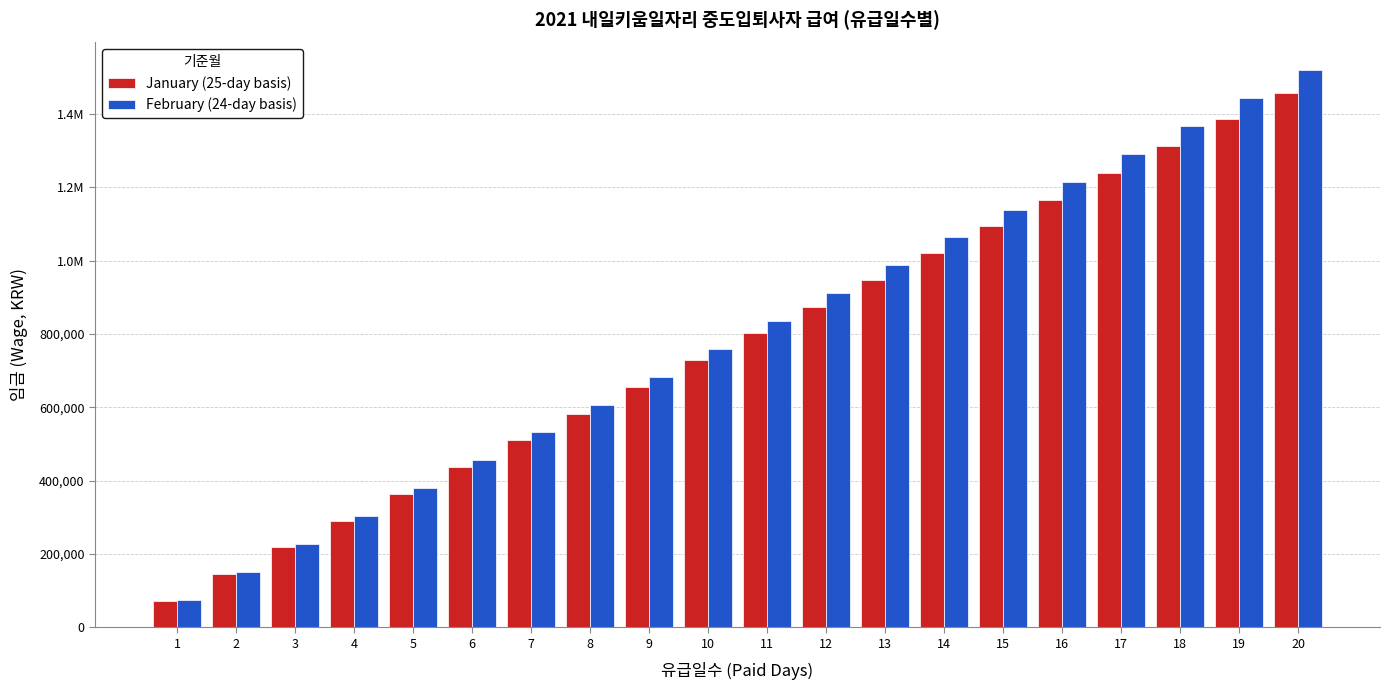

What is the total value across all series at 17?

2530209.7